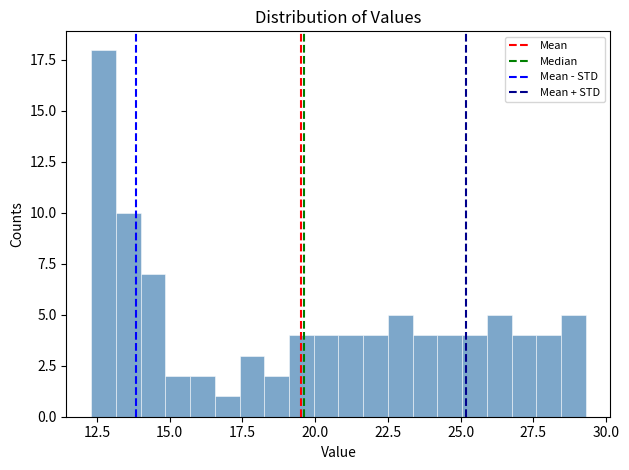

Read against the x-axis, roughly where is the centre of the tallest bar?

12.5